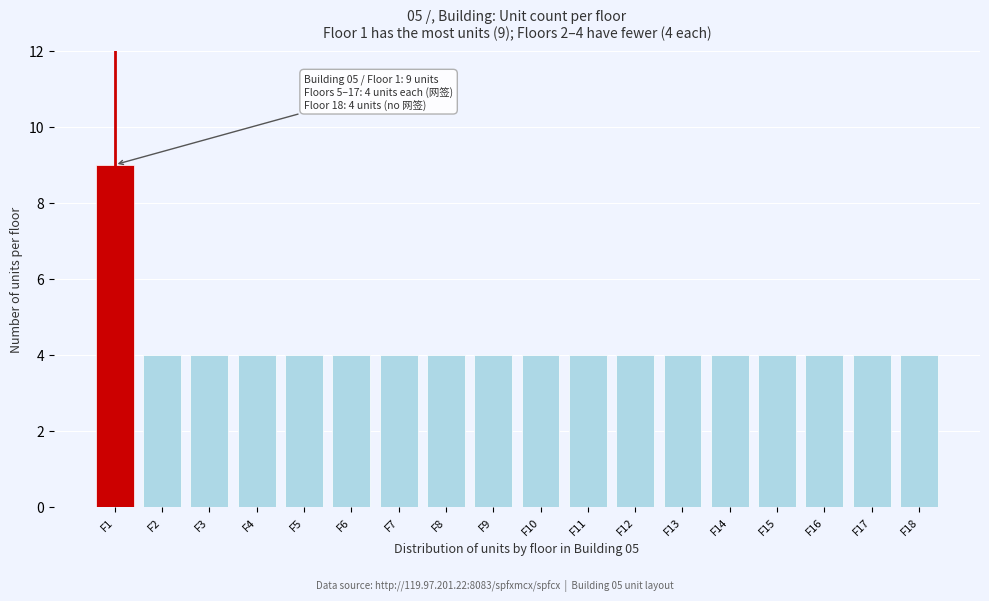

Reading left to right, what are all the values shown in this chart?

F1=9	F2=4	F3=4	F4=4	F5=4	F6=4	F7=4	F8=4	F9=4	F10=4	F11=4	F12=4	F13=4	F14=4	F15=4	F16=4	F17=4	F18=4